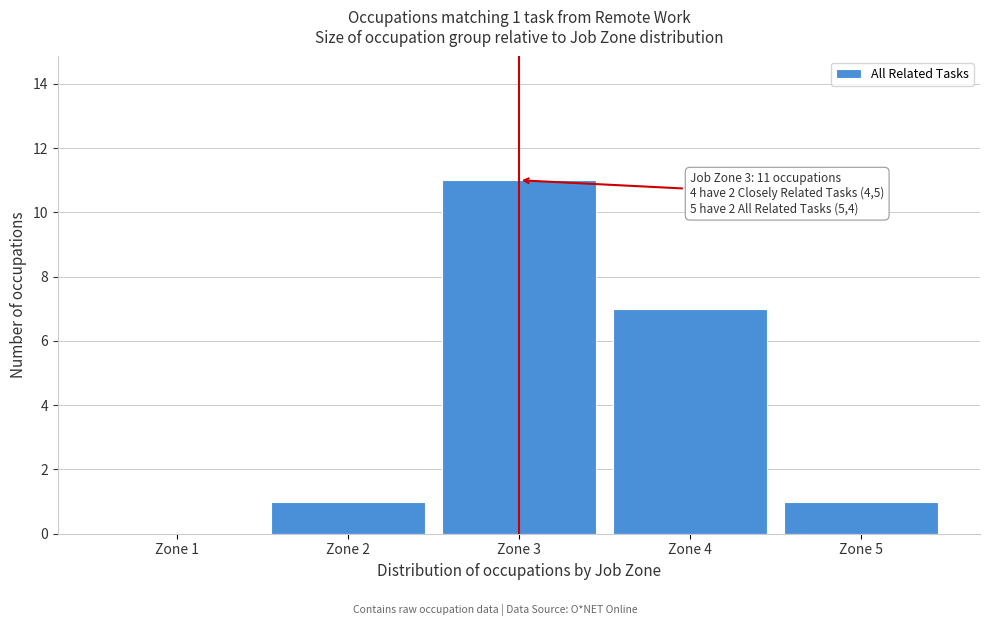

Reading right to left, what are all the values shown in this chart?

Zone 5=1	Zone 4=7	Zone 3=11	Zone 2=1	Zone 1=0